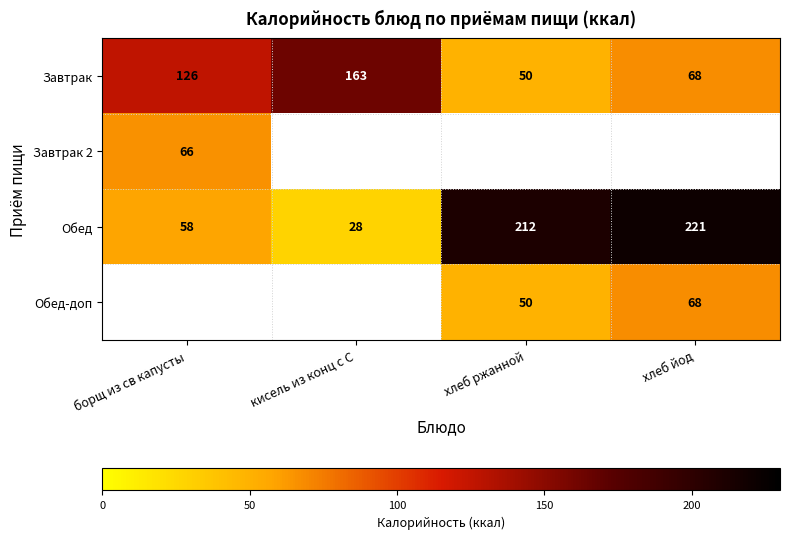

Which label corresponds to the largest value in the chart?

хлеб йод